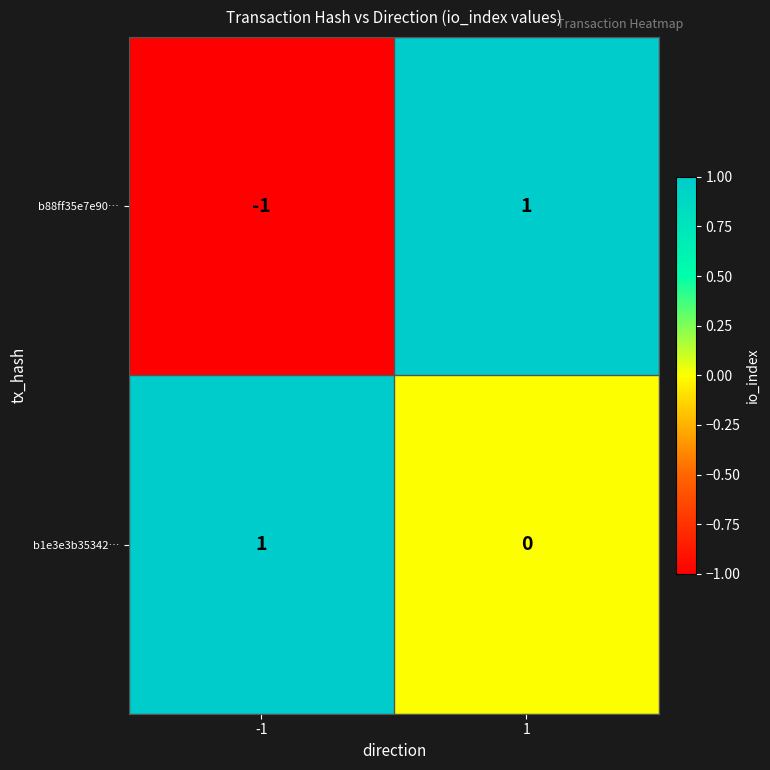

Between -1 and 1, which series saw the biggest shift?

b88ff35e7e90…